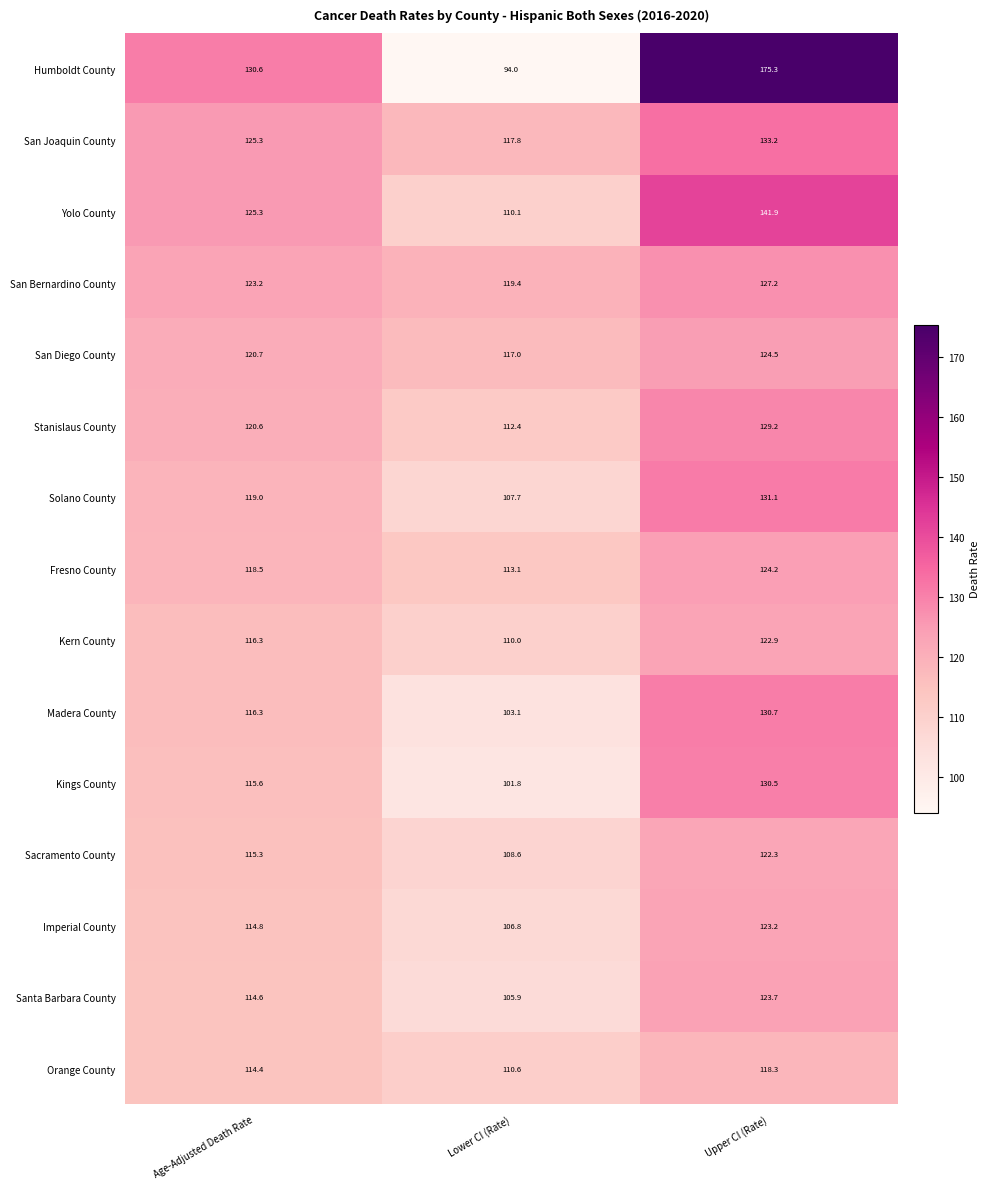

What is the minimum value for Imperial County?

106.8